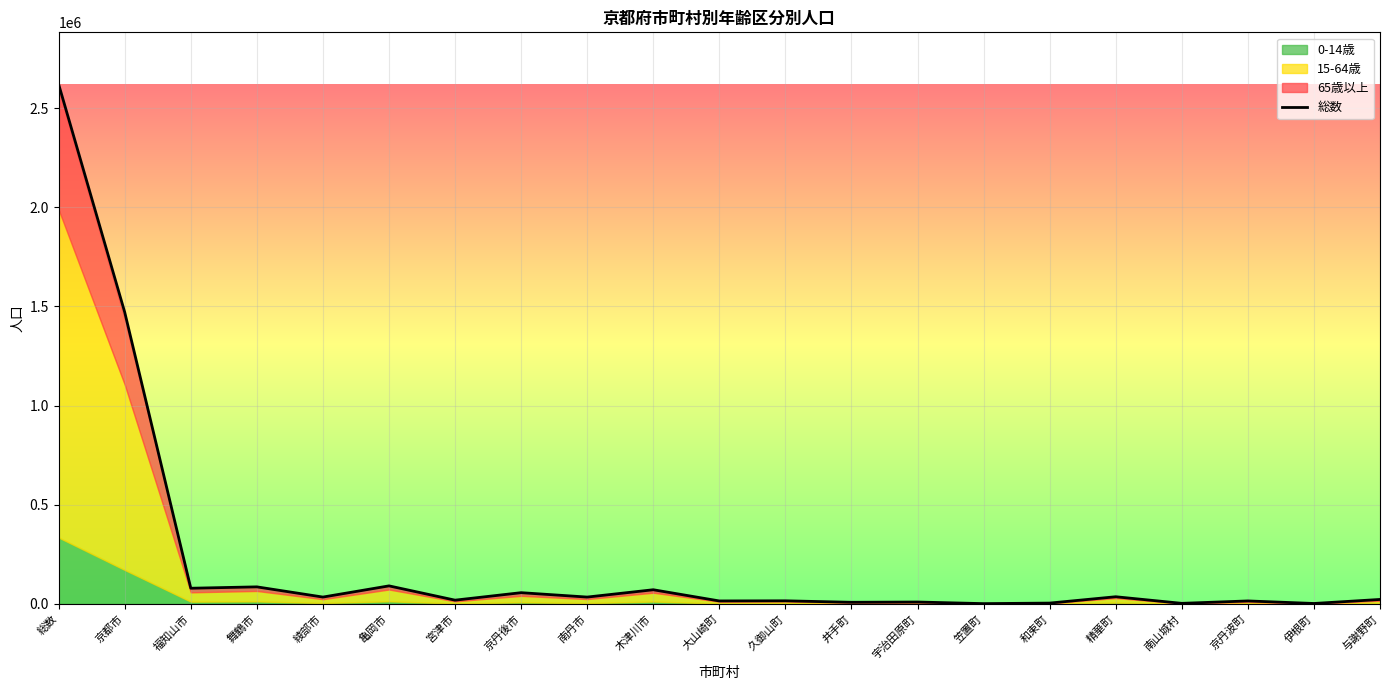

Where does the data first go above 22578?

総数